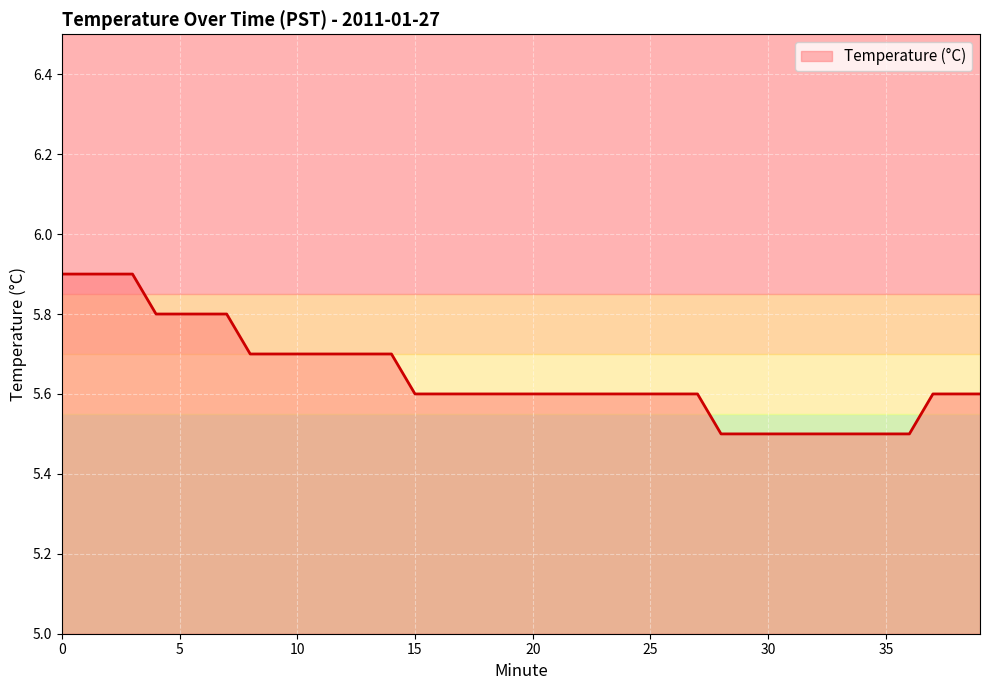

What is the difference between the second highest and second lowest values?

0.4